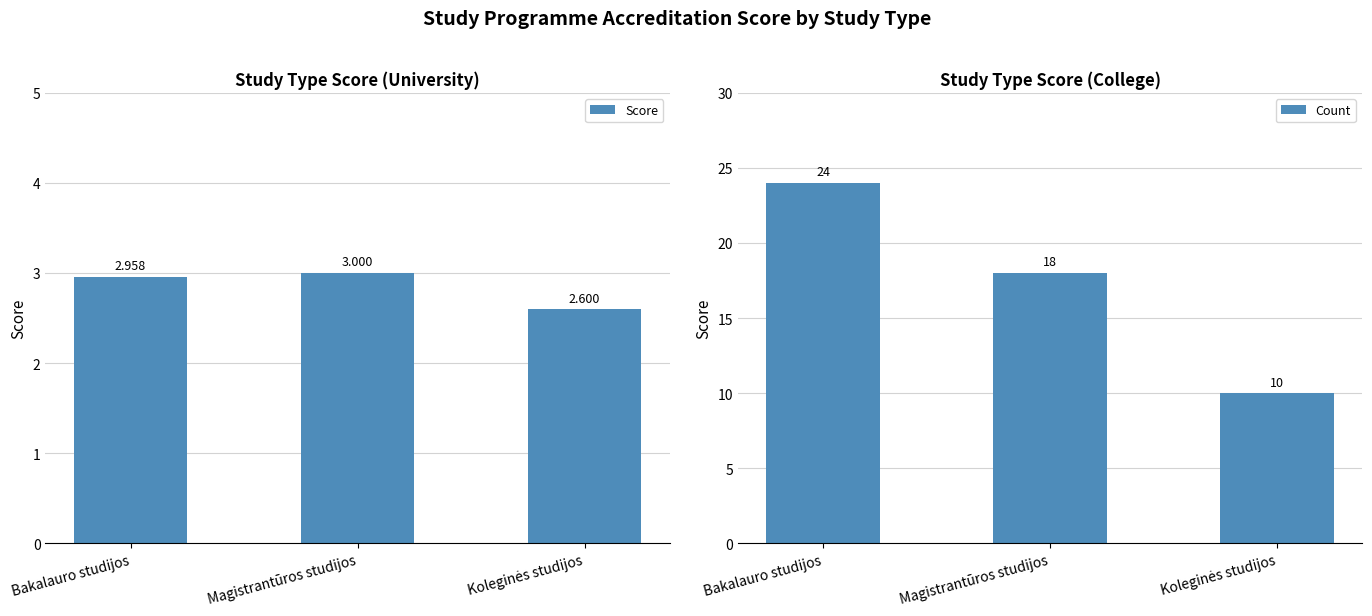

What is the label of the 2nd bar from the right?

Magistrantūros studijos